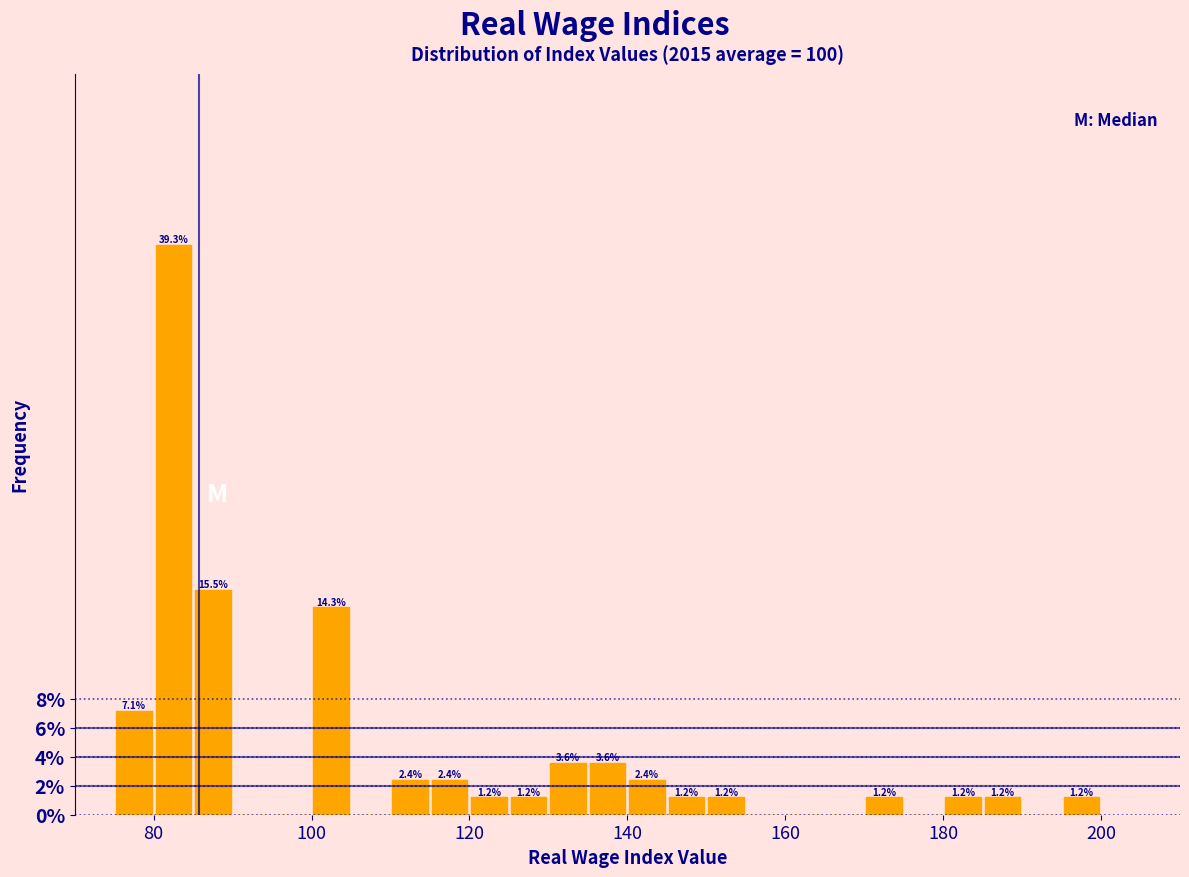

Read against the x-axis, roughly where is the centre of the tallest bar?

82